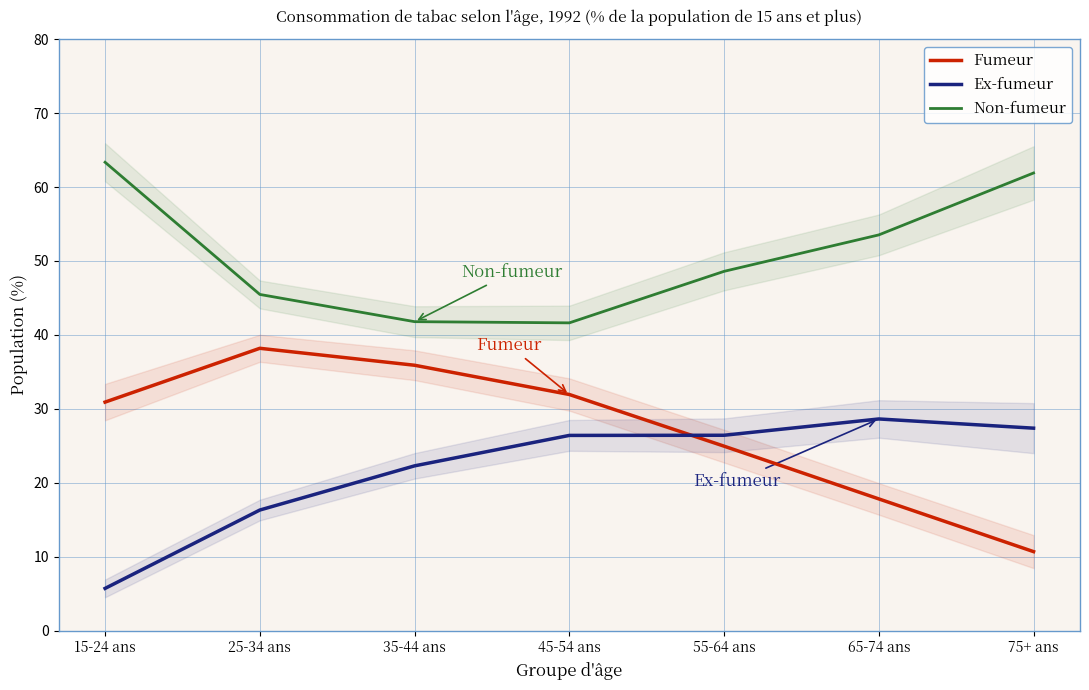

At which category is the sum across all series the highest?

45-54 ans